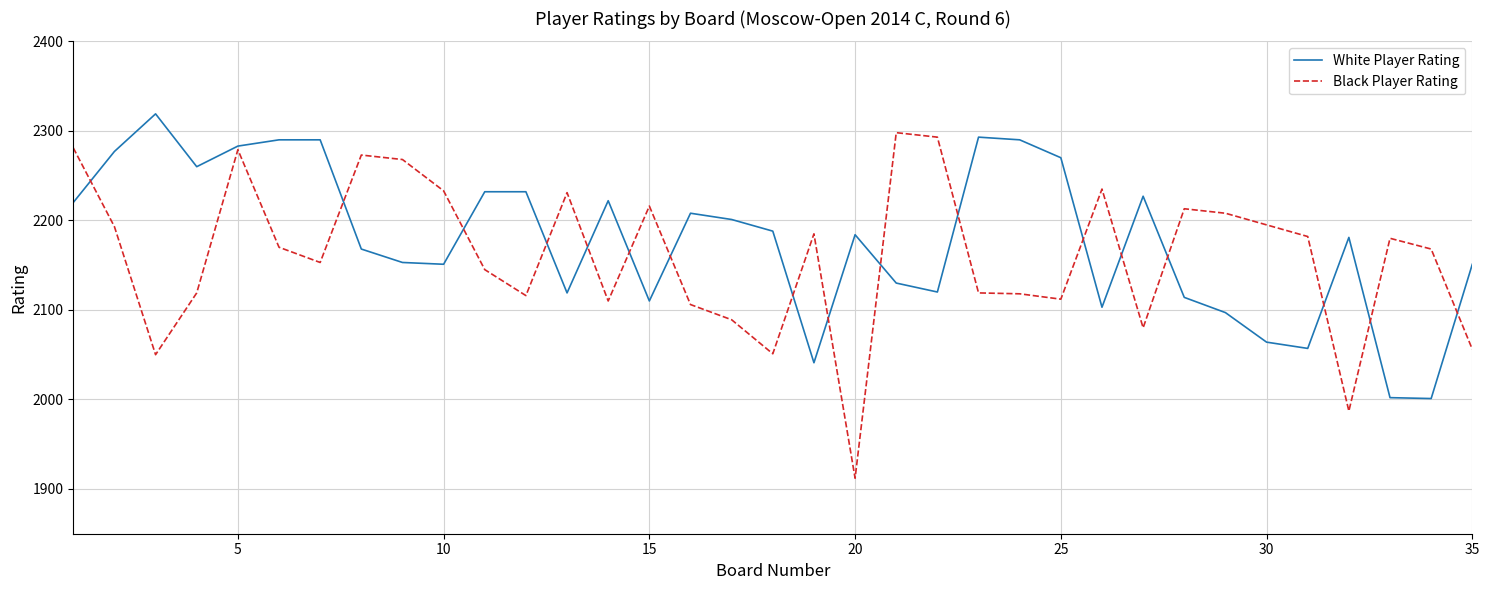

True or false: White Player Rating and Black Player Rating cross at least once.

True